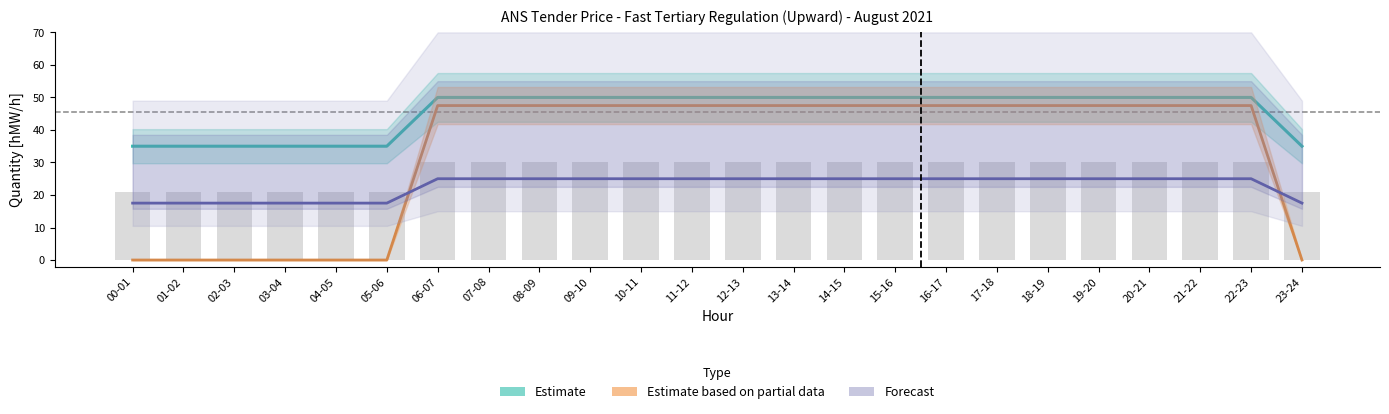

Which has a higher value, 20-21 or 21-22?

20-21